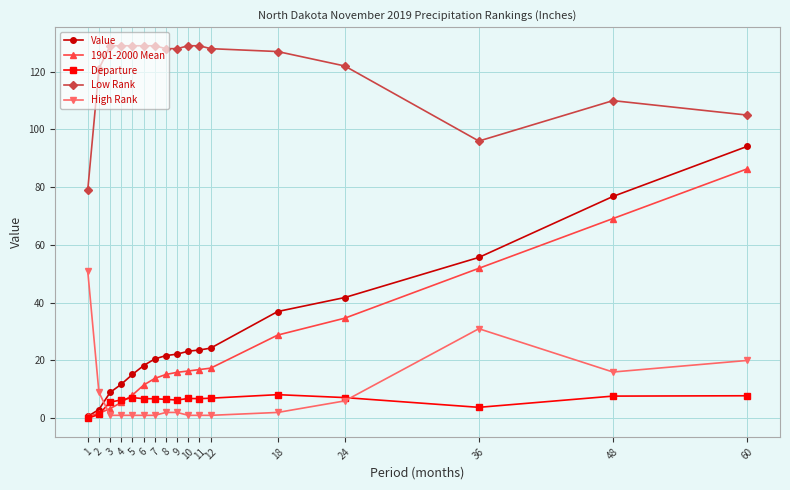

Does the chart display data point markers on the line(s)?

Yes